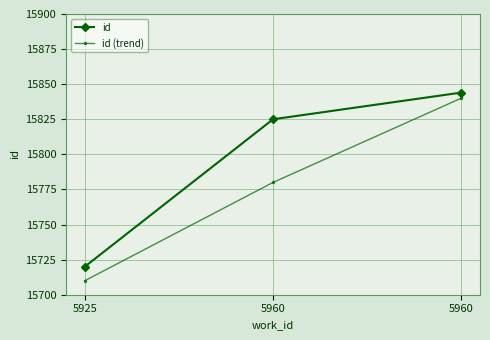

What is the greatest value displayed?

15844